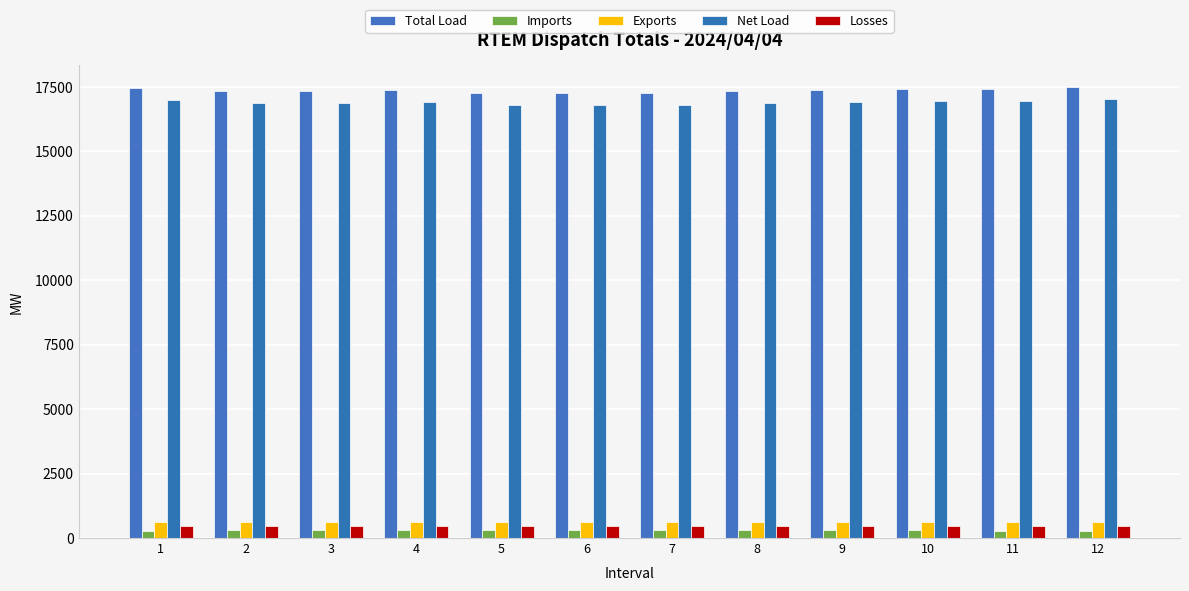

What is the spread (max minus min) of values at 9?

17070.4